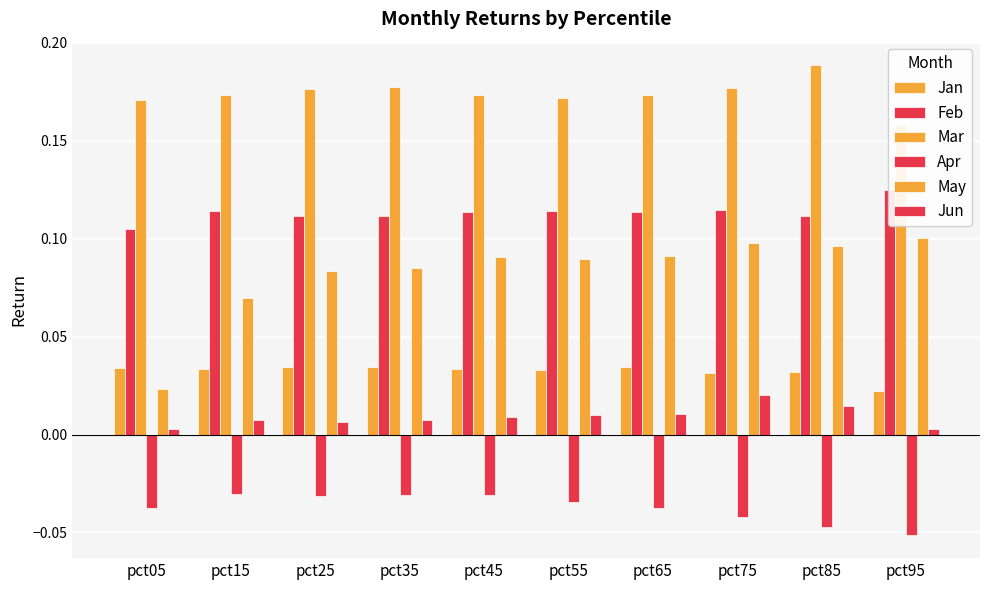

Which category has the lowest value across all series?

pct95